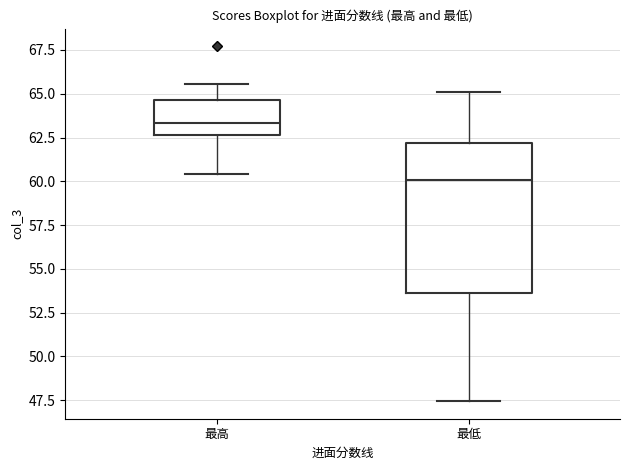

Which box has the highest median line?

最高